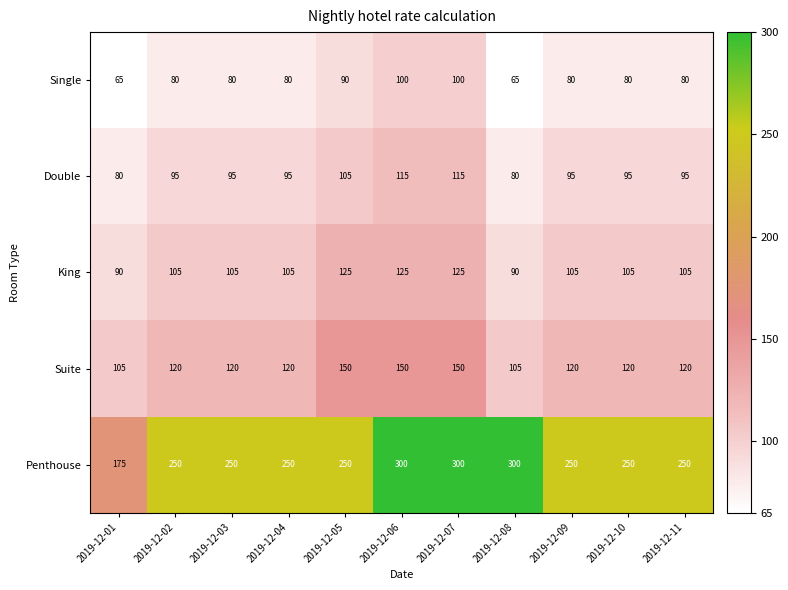

Which series has the largest total across all categories?

Penthouse